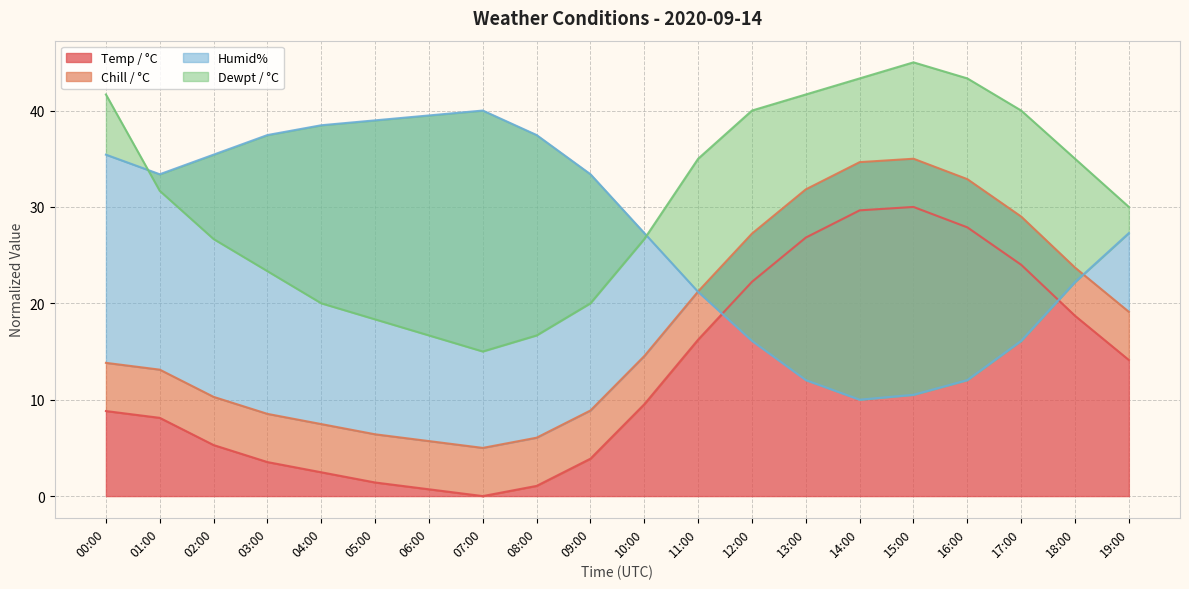

At how many categories does at least one series exceed 10?

20